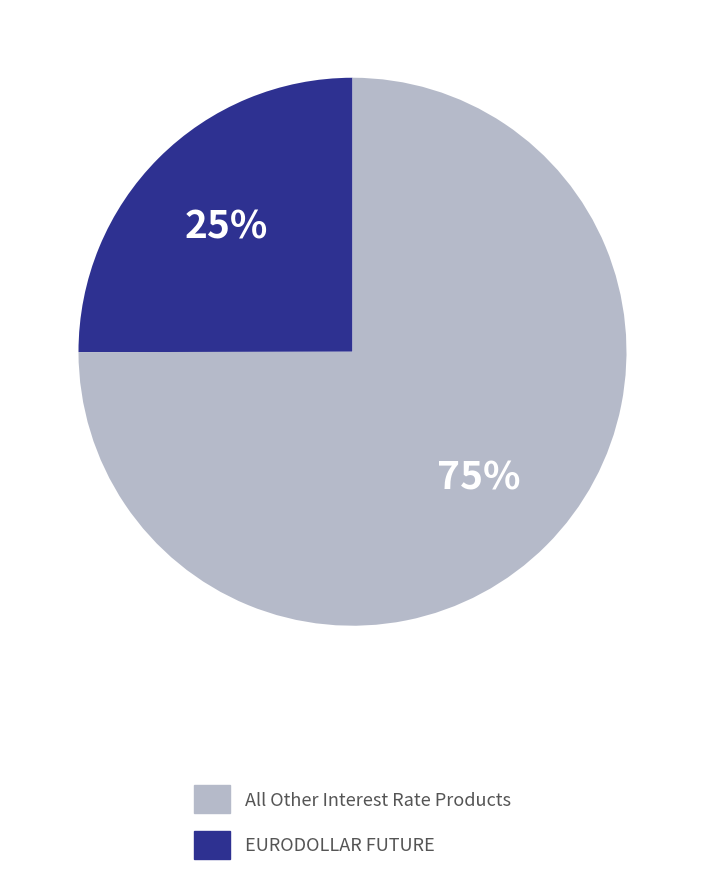

Is there a majority slice in this chart?

Yes